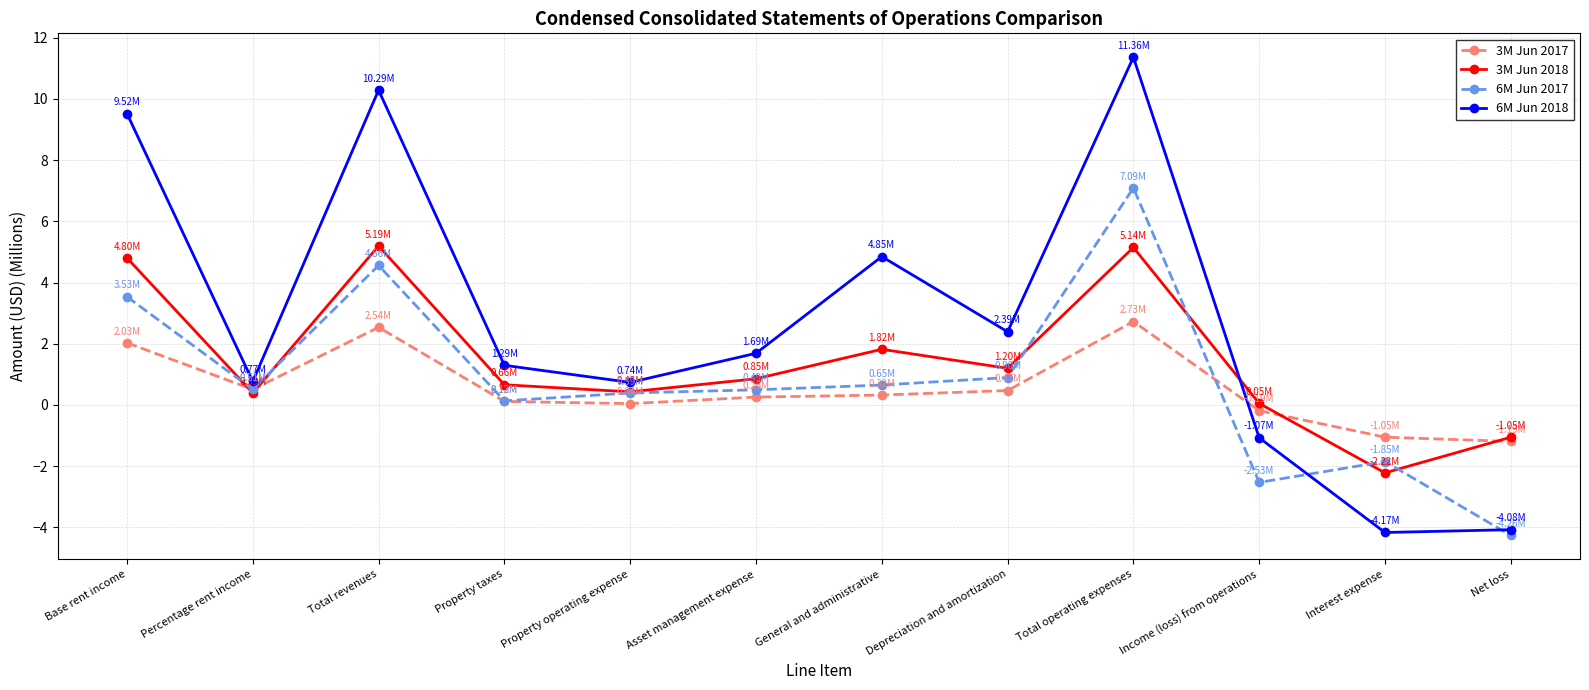

What is the maximum value shown in the chart?

11.4